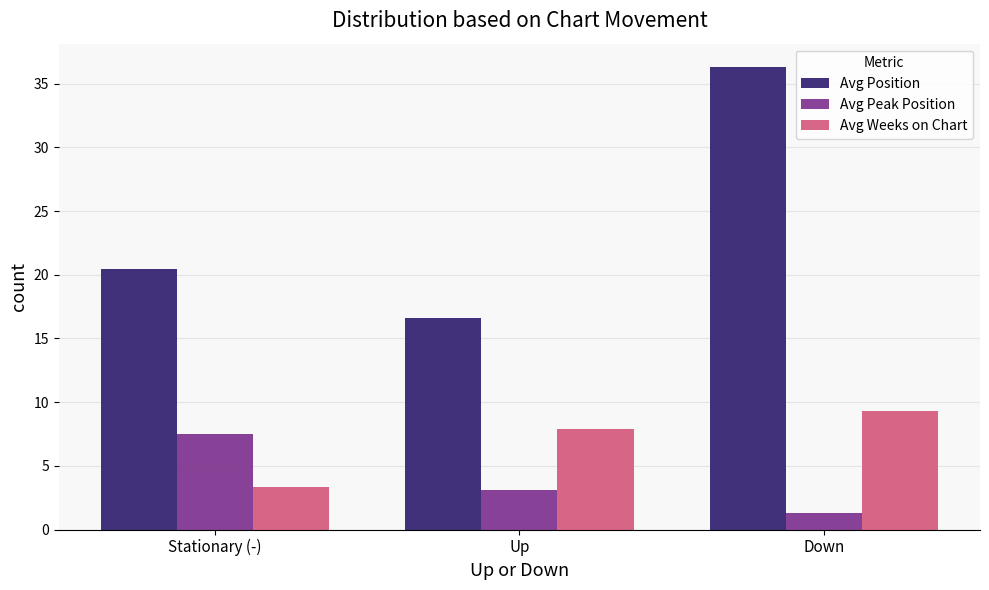

What is the average value of the Avg Peak Position series?

4.0